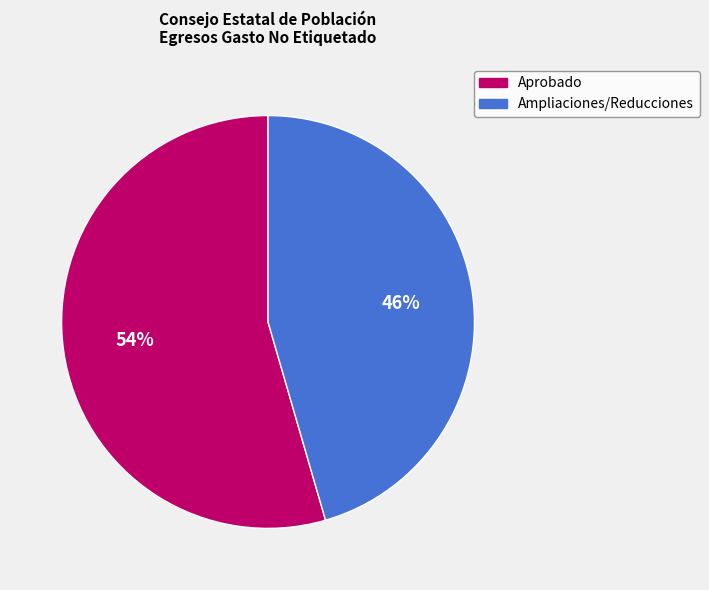

Does Ampliaciones/Reducciones account for over 50% of the chart?

No